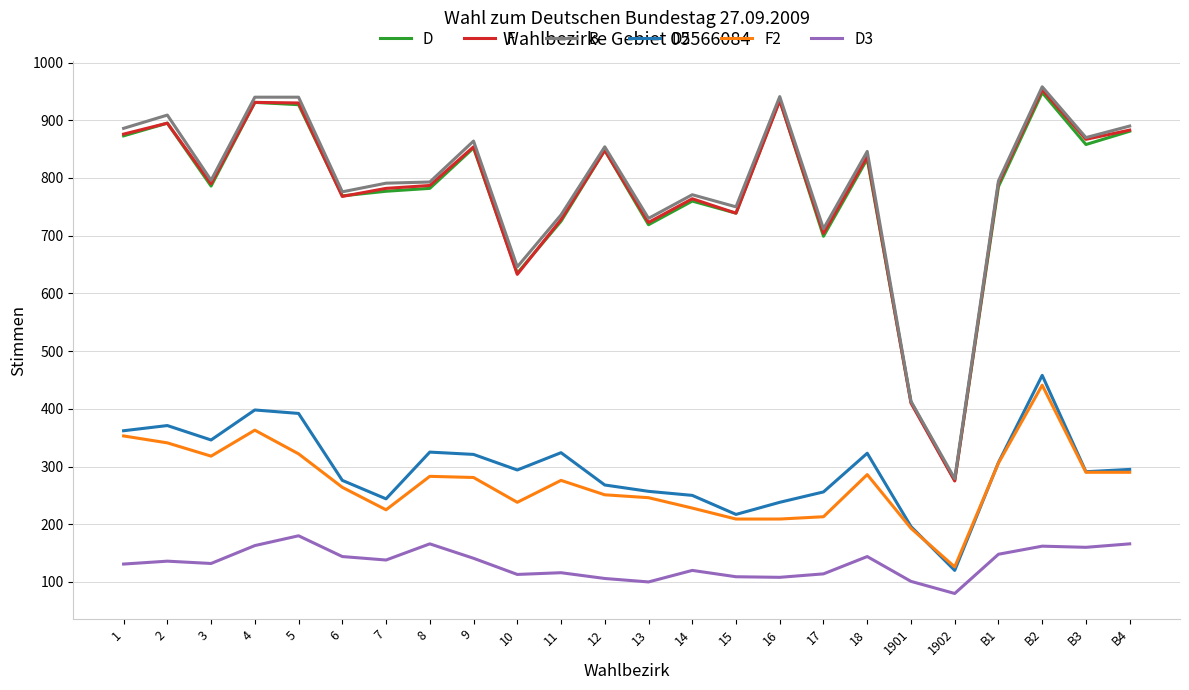

What is the highest value of the F series?

953